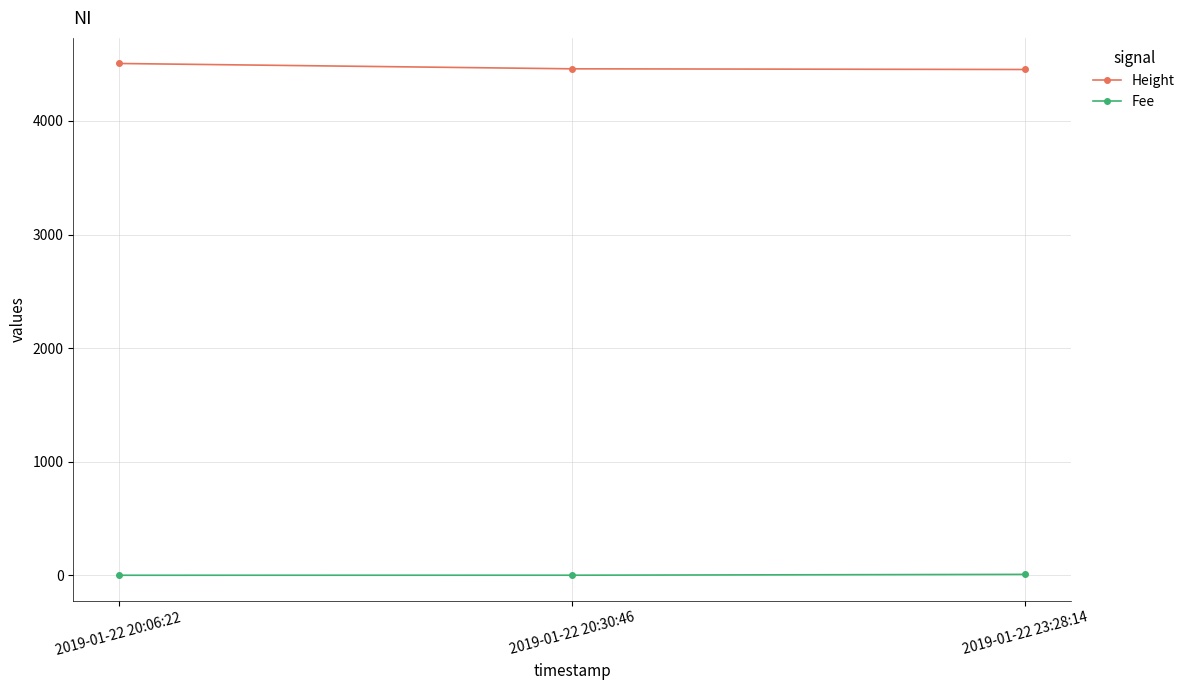

What is the sum of the Height values at 2019-01-22 23:28:14 and 2019-01-22 20:06:22?

8959.0